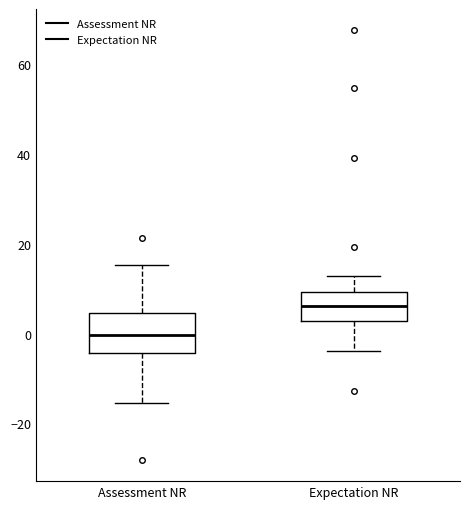

Reading left to right, transcribe this box plot: for each box, give where its median line is, the range the box spans, and where its two whiskers end, as read against the y-axis. The values are not printed on the chart, so give them approximately, as read against the axis.

Assessment NR: median 0, box -4 to 4, whiskers -16 to 16
Expectation NR: median 6, box 2 to 10, whiskers -4 to 12